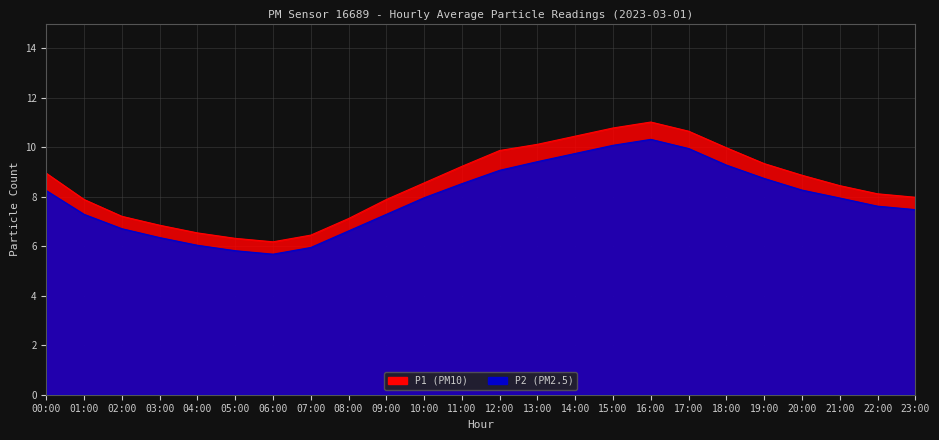

Rank the series at 13:00 from lowest to highest value.

P2, P1